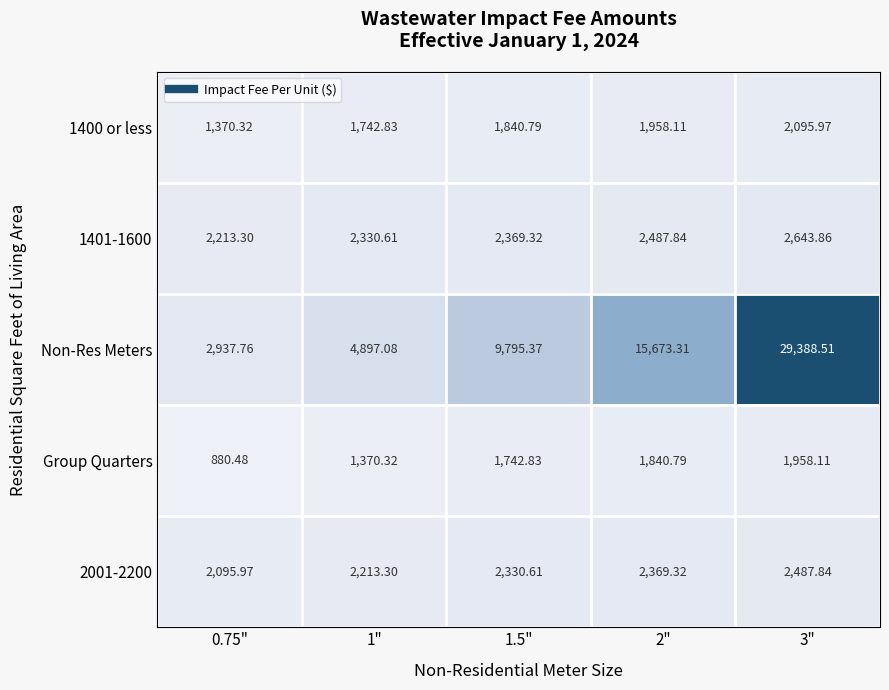

Is the value of Non-Res Meters at 2" greater than the value of 1401-1600 at 0.75"?

Yes